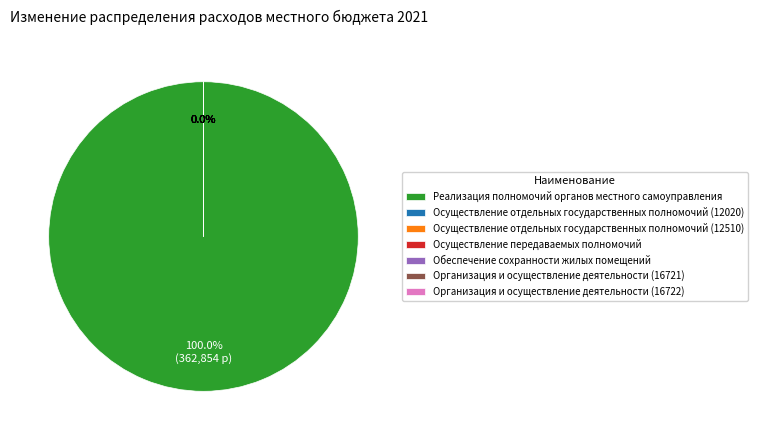

What is the largest slice in the pie chart?

Реализация полномочий органов местного самоуправления